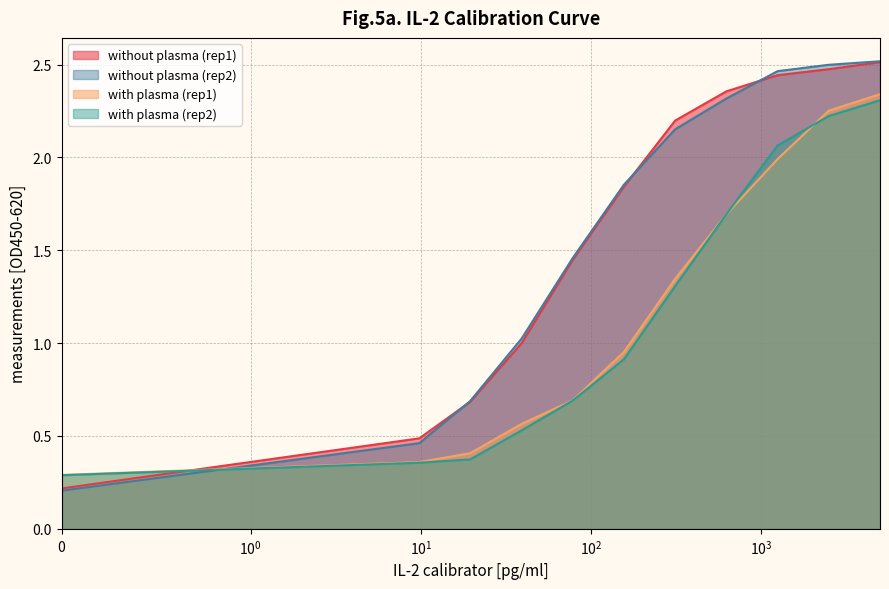

What is the highest value of the without plasma (rep2) series?

2.5